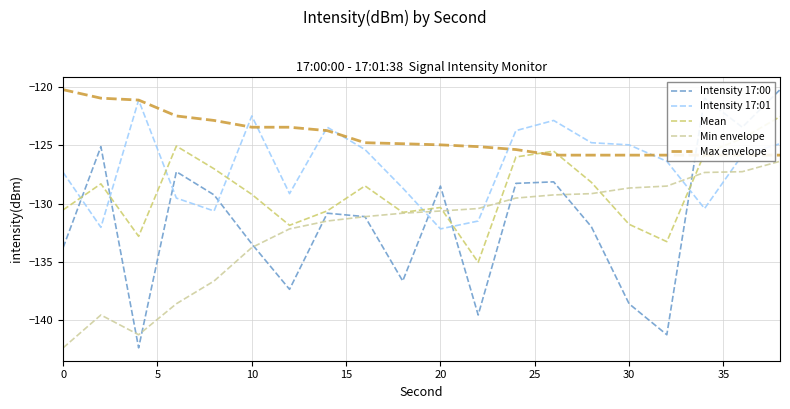

True or false: Intensity 17:01 and Intensity 17:00 cross at least once.

True